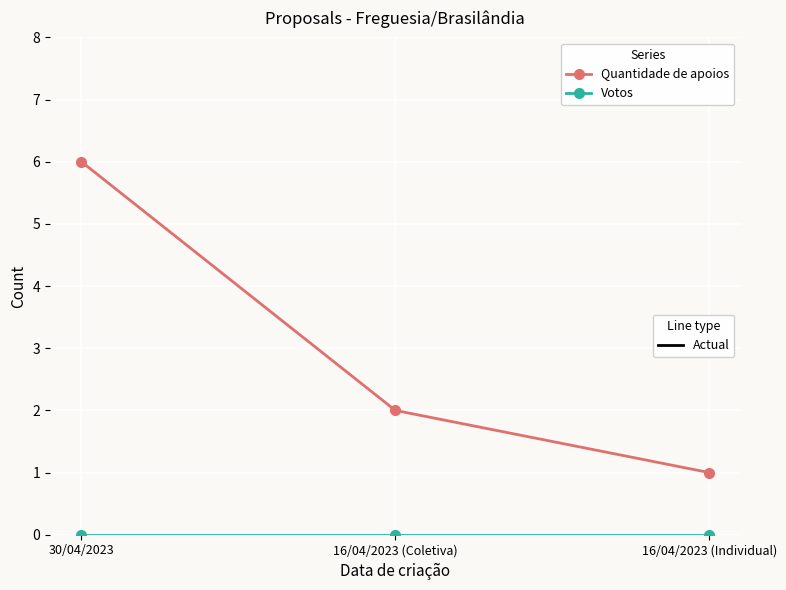

At which category is the sum across all series the highest?

30/04/2023